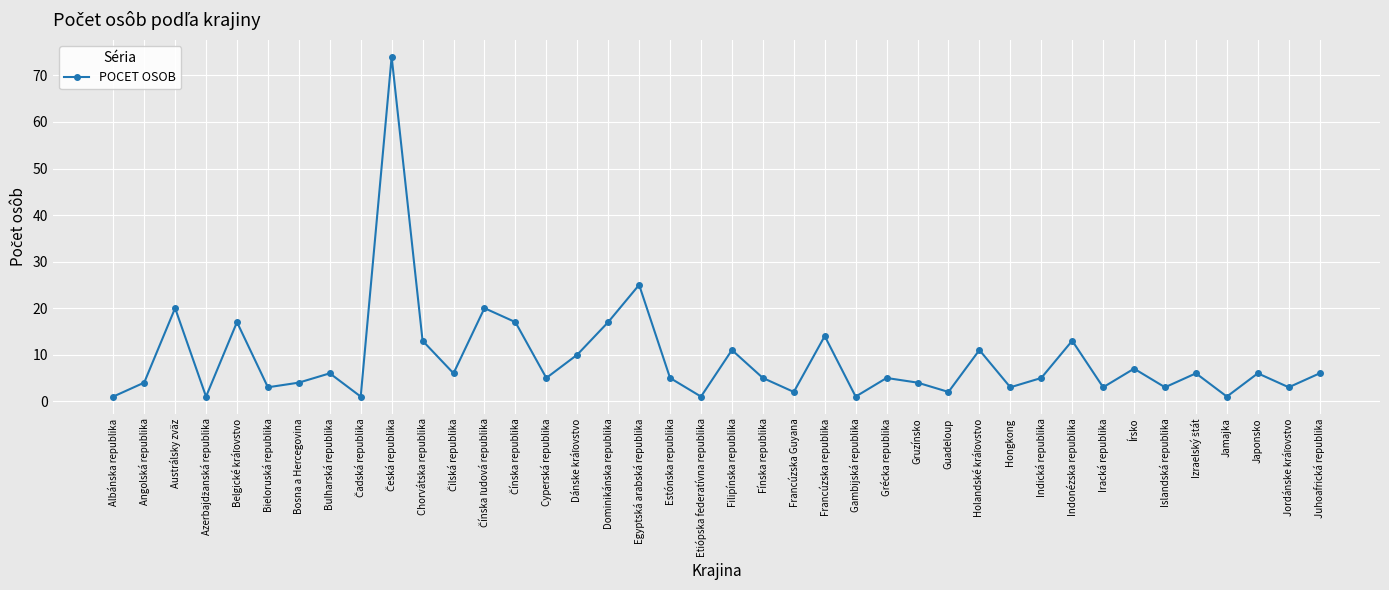

What is the change in value from Islandská republika to Juhoafrická republika?

+3